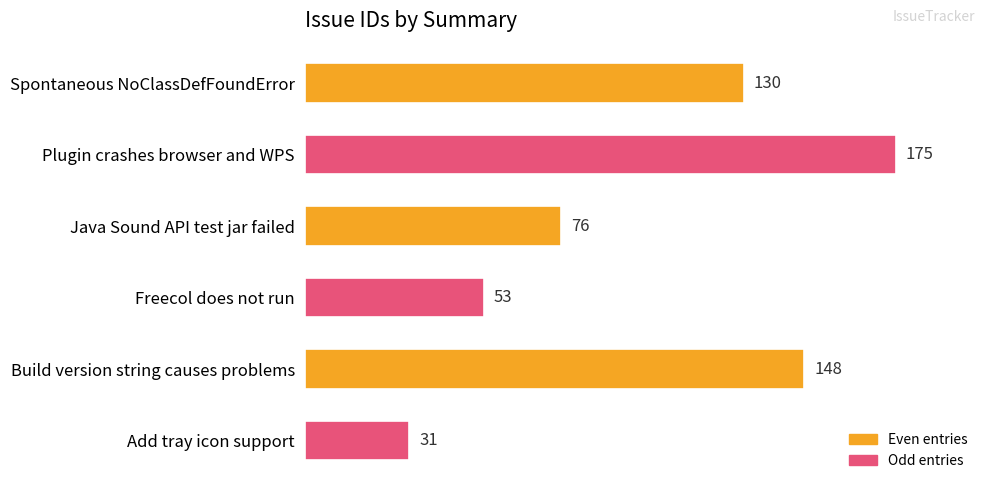

Which category has the lowest value across all series?

Add tray icon support